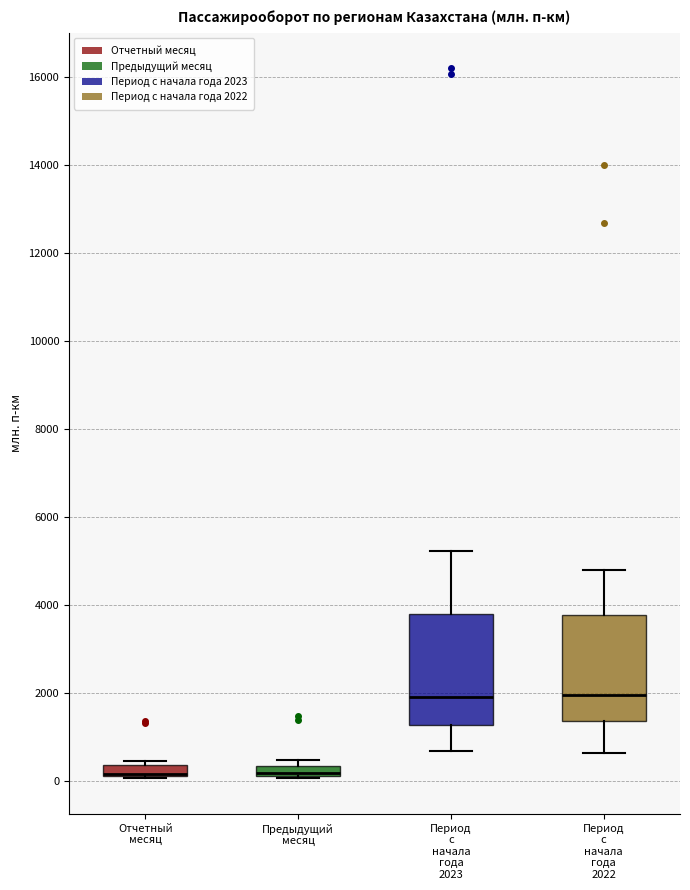

Where is the lower edge of the box for Предыдущий месяц on the y-axis? The values are not printed on the chart, so give them approximately, as read against the axis.

200